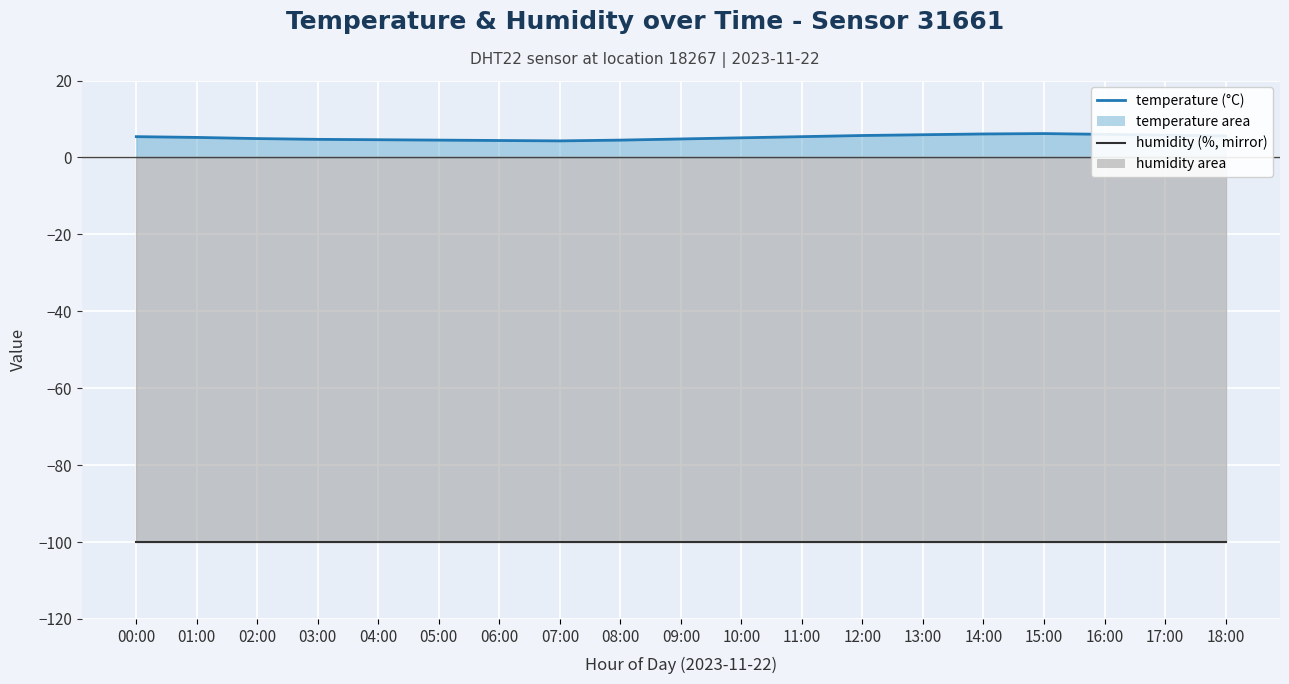

What is the value of the temperature point at the 13th from the left?

5.7